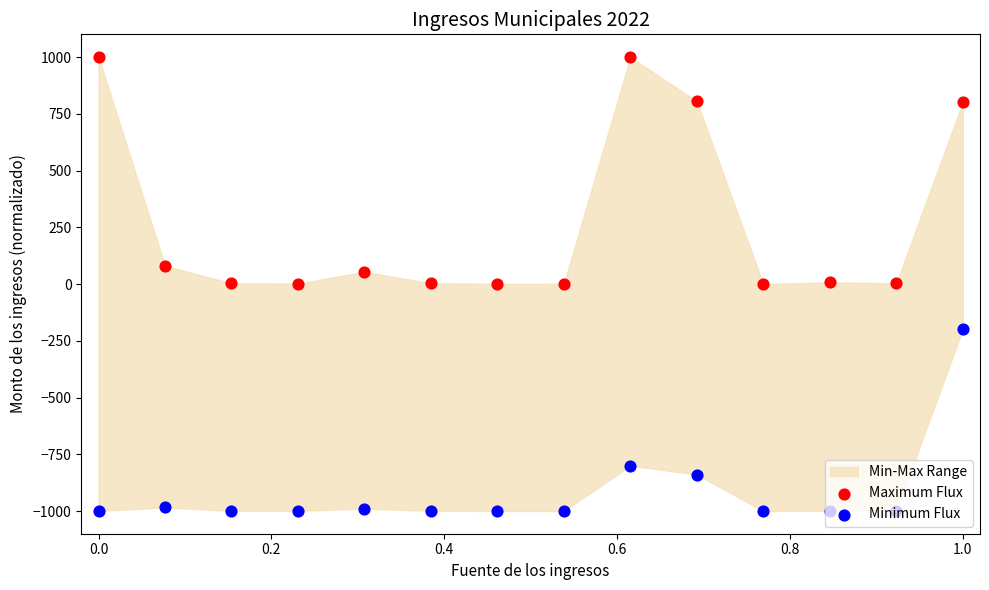

Which series has the largest total across all categories?

Maximum Flux